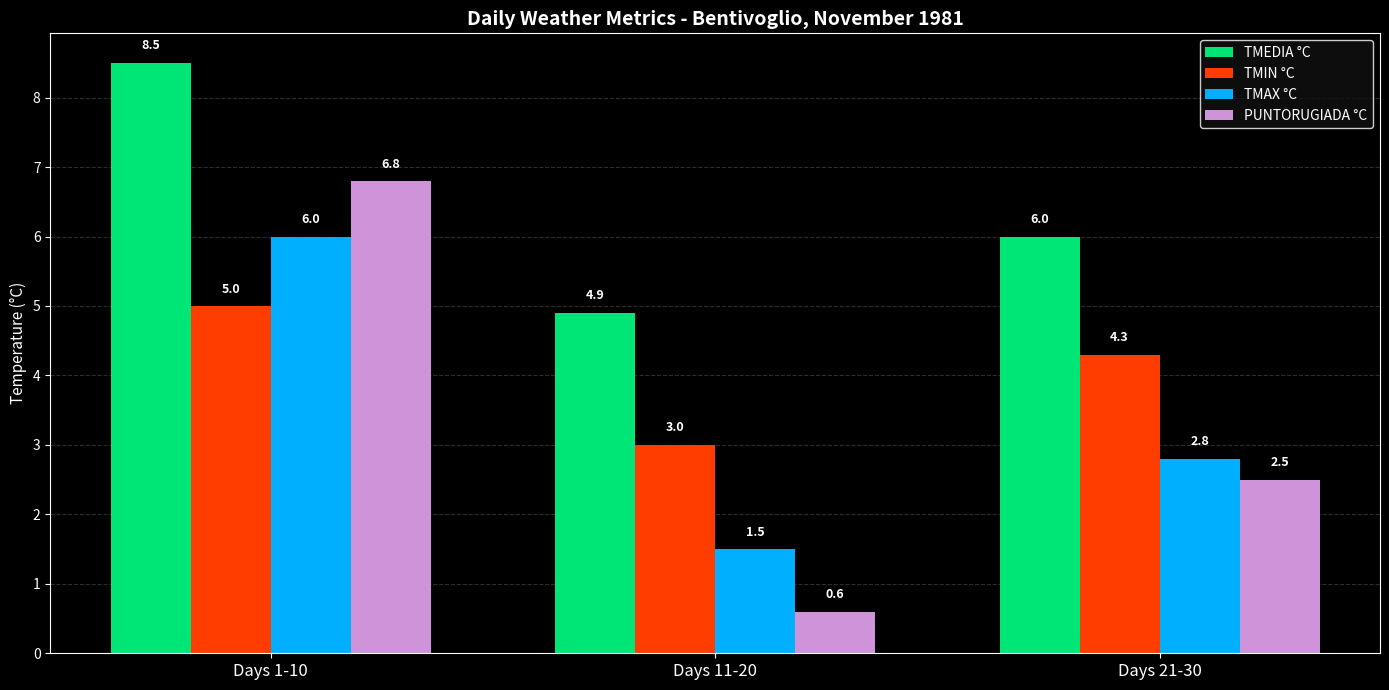

The PUNTORUGIADA °C series shows 1.0 at Days 11-20. True or false?

False